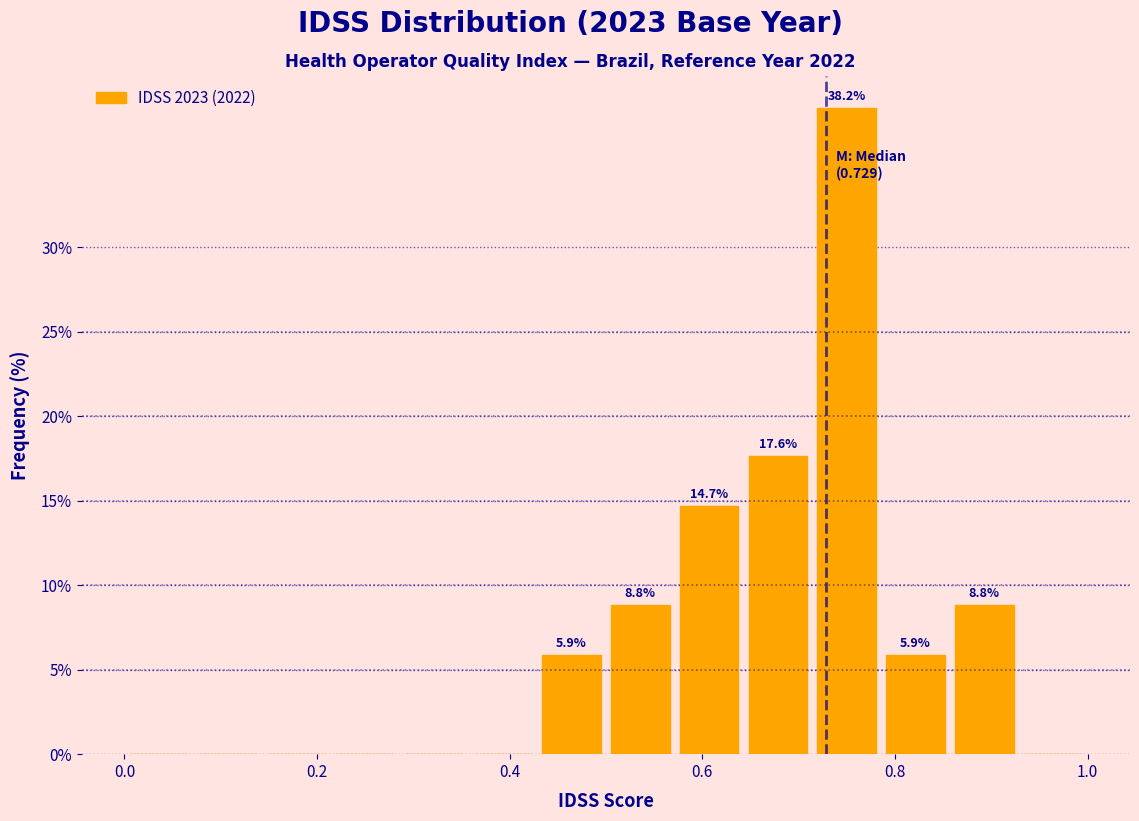

Read against the x-axis, roughly where is the centre of the tallest bar?

0.76